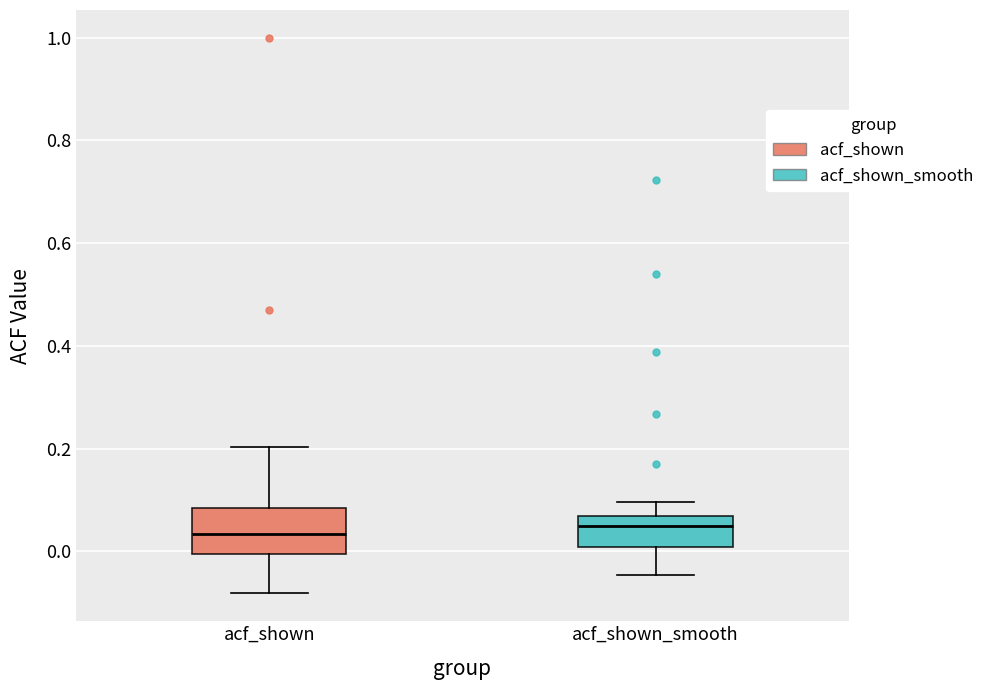

Where does the upper whisker of the box for acf_shown_smooth end on the y-axis? The values are not printed on the chart, so give them approximately, as read against the axis.

0.10